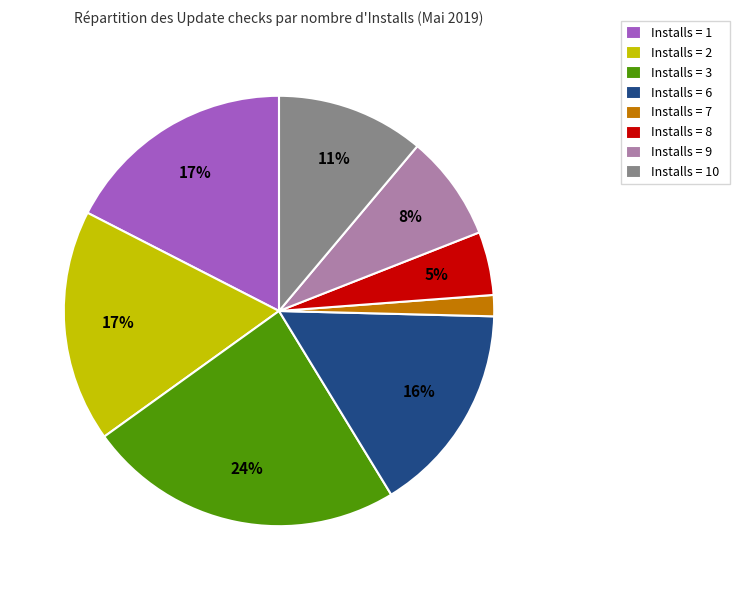

True or false: Installs = 2 accounts for 17% of the total.

True